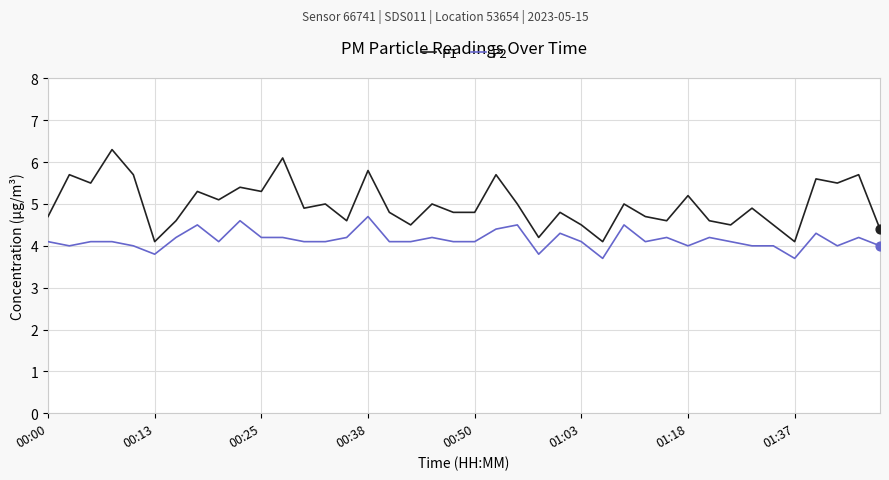

Which series has the largest total across all categories?

P1